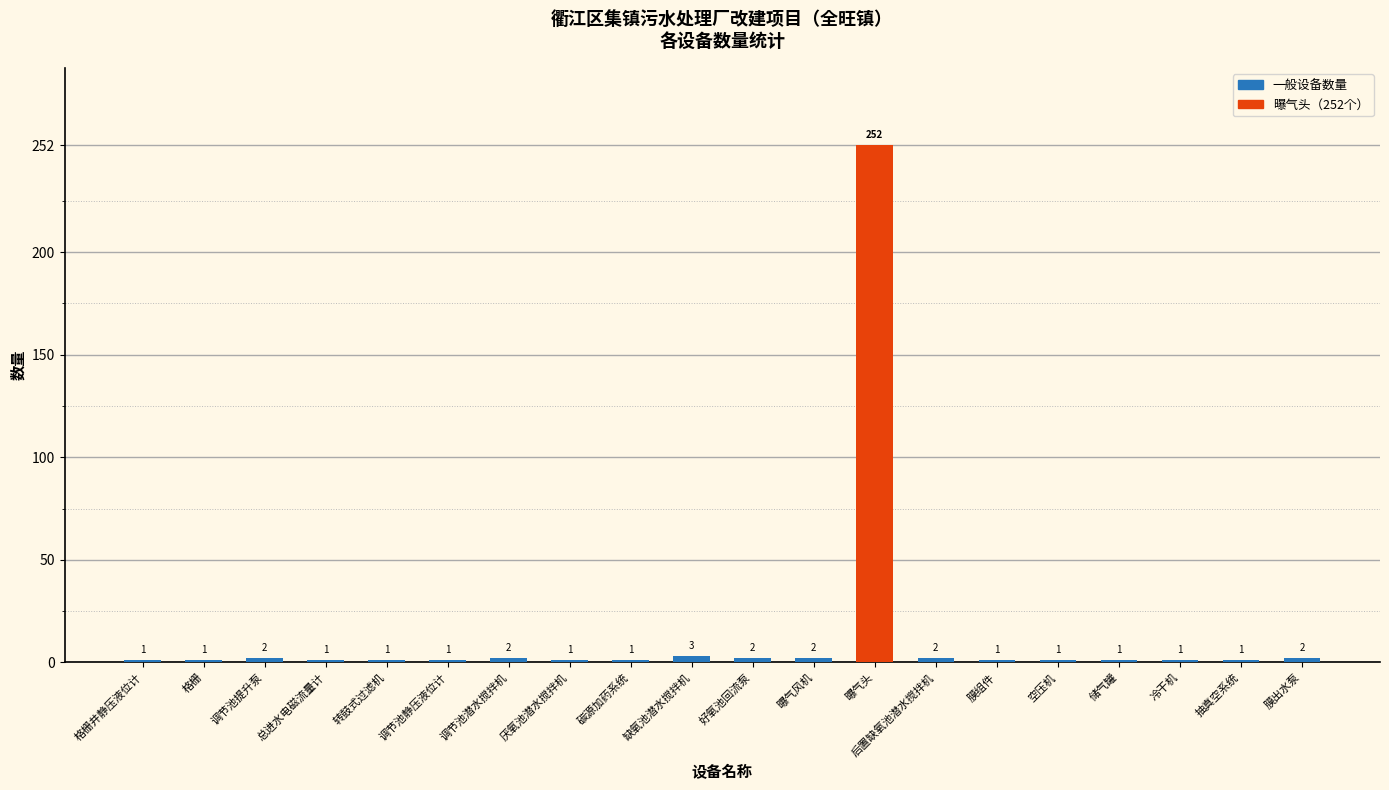

What is the smallest value displayed?

1